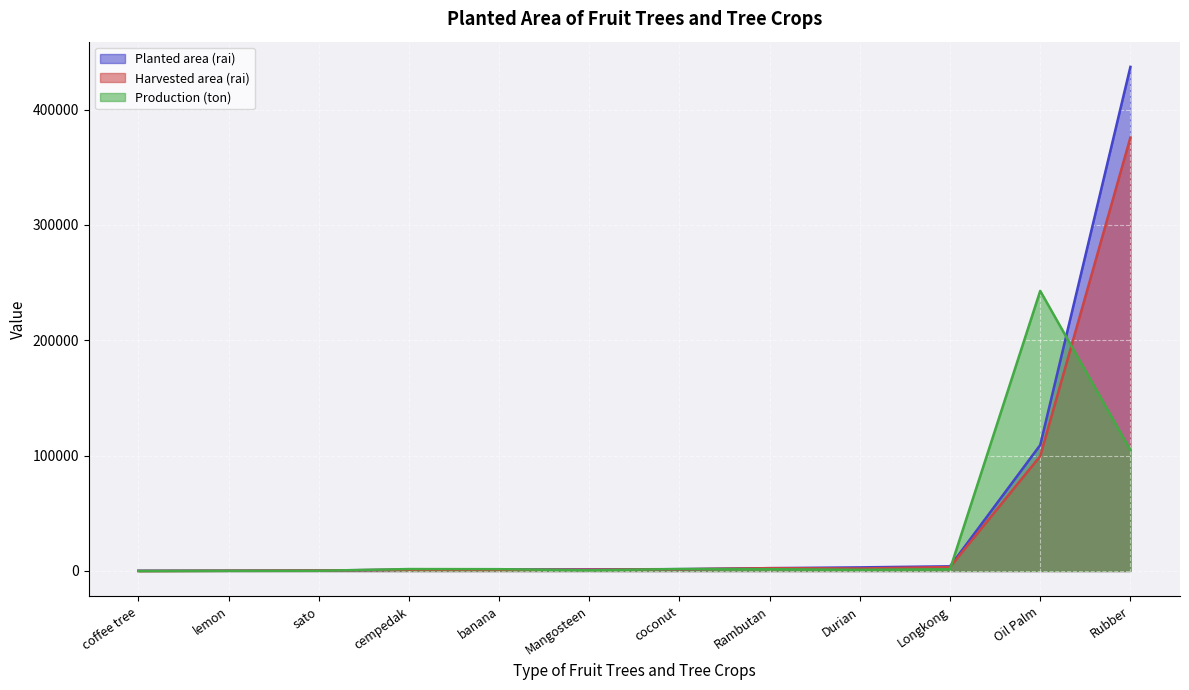

Which series has the largest range (max minus min)?

Planted area (rai)